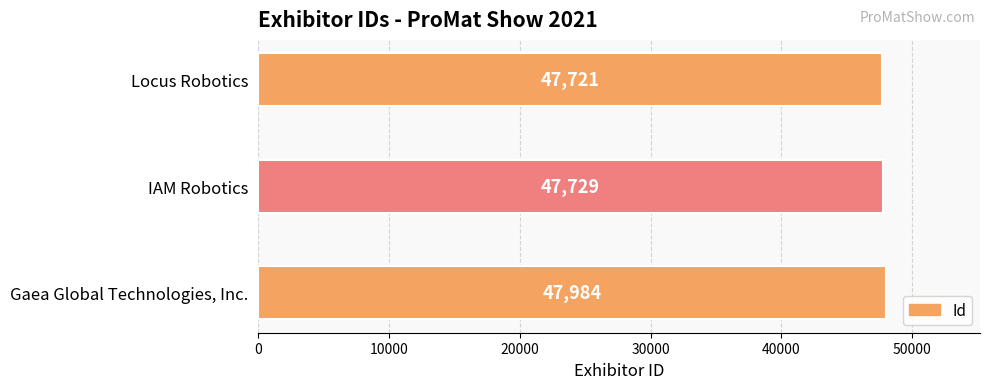

How many series are shown in this chart?

1